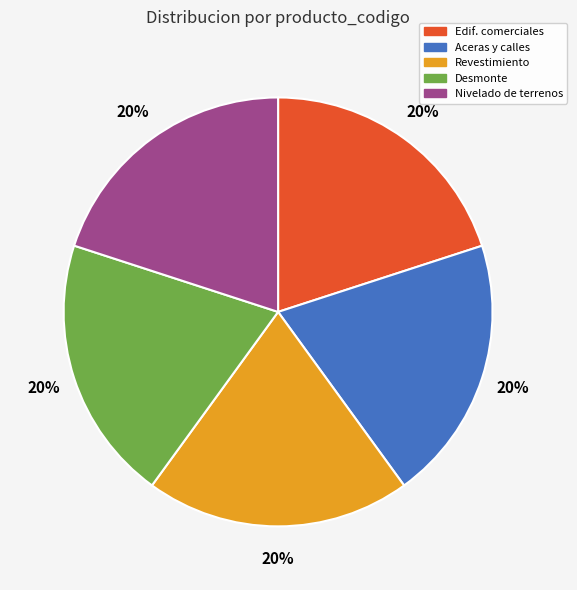

What percentage is the Desmonte slice, to the nearest percent?

20%